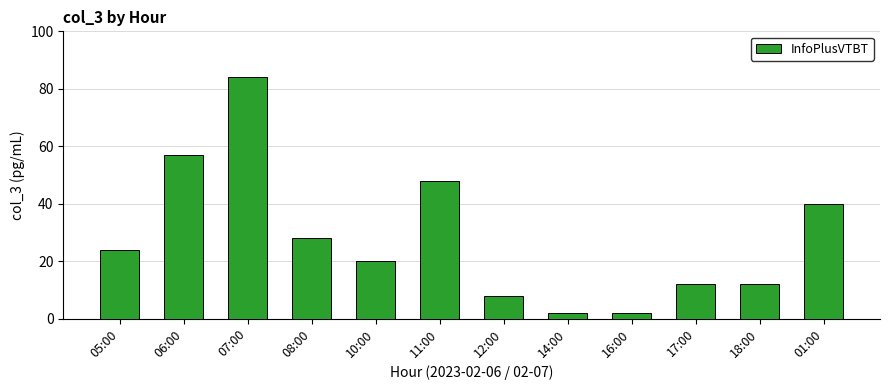

What is the average value?

28